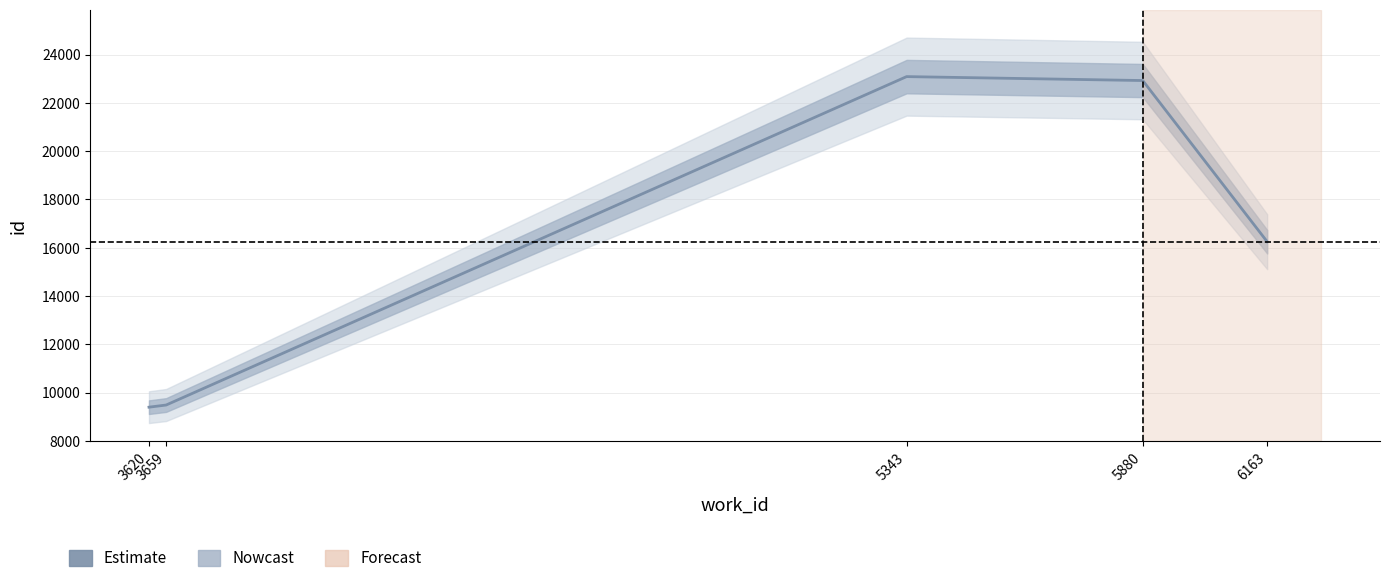

Rank the categories by value from highest to lowest.

5343, 5880, 6163, 3659, 3620